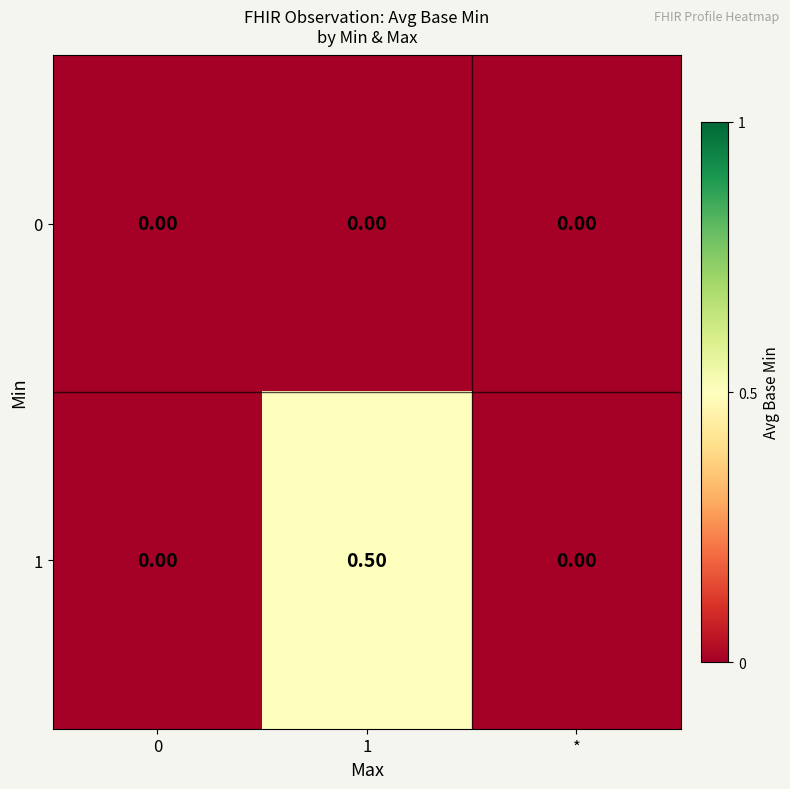

Count the number of categories in the chart.

3